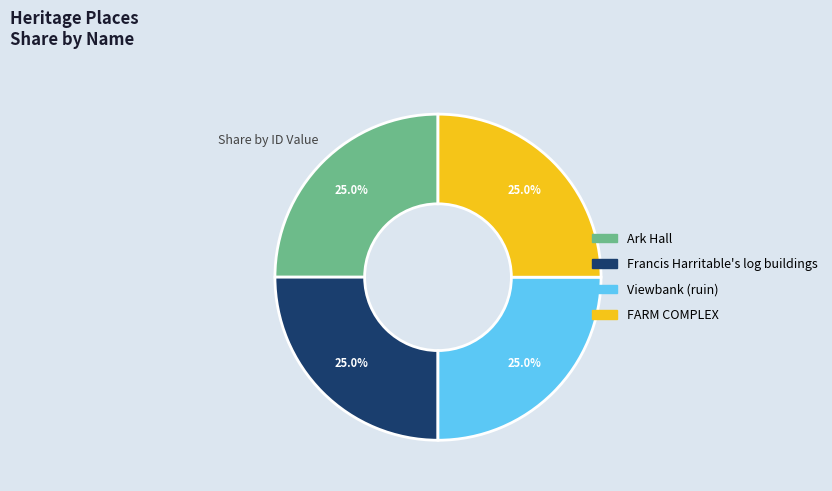

How much of the chart is everything except FARM COMPLEX?

75.0%